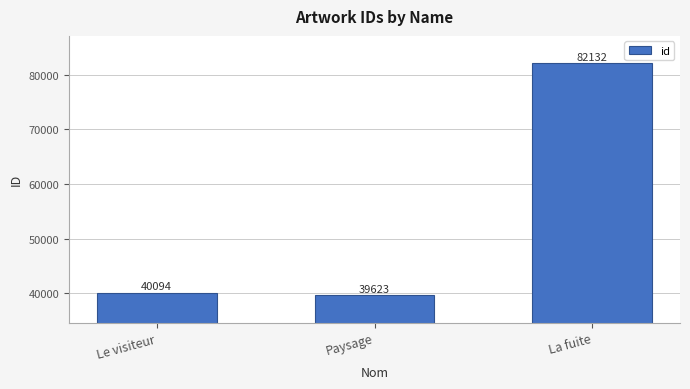

What is the label of the 1st bar from the left?

Le visiteur